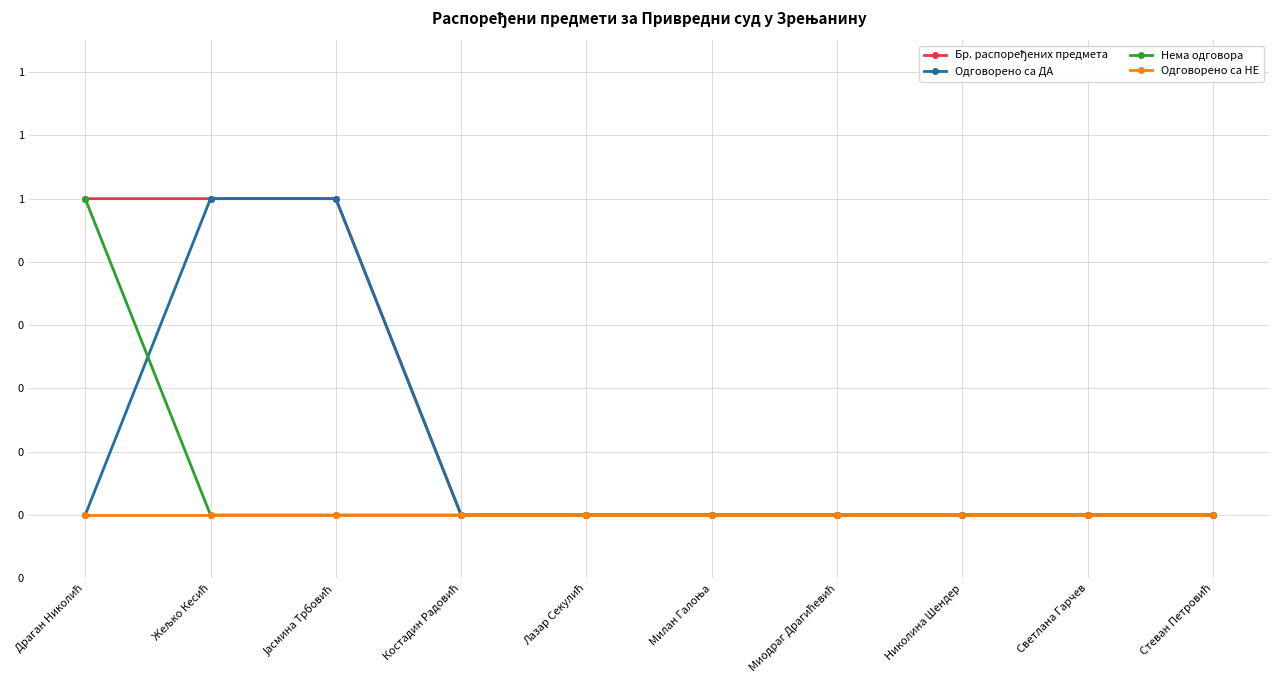

The Одговорено са ДА series shows 0 at Милан Галоња. True or false?

True